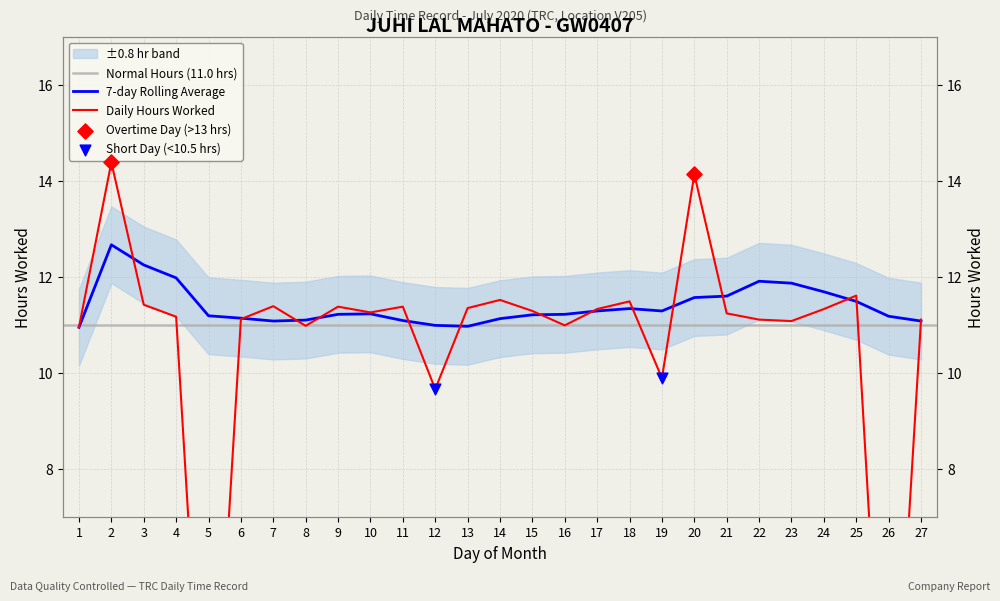

Is the value of Daily Hours Worked at 5 greater than the value of 7-day Rolling Avg at 24?

No